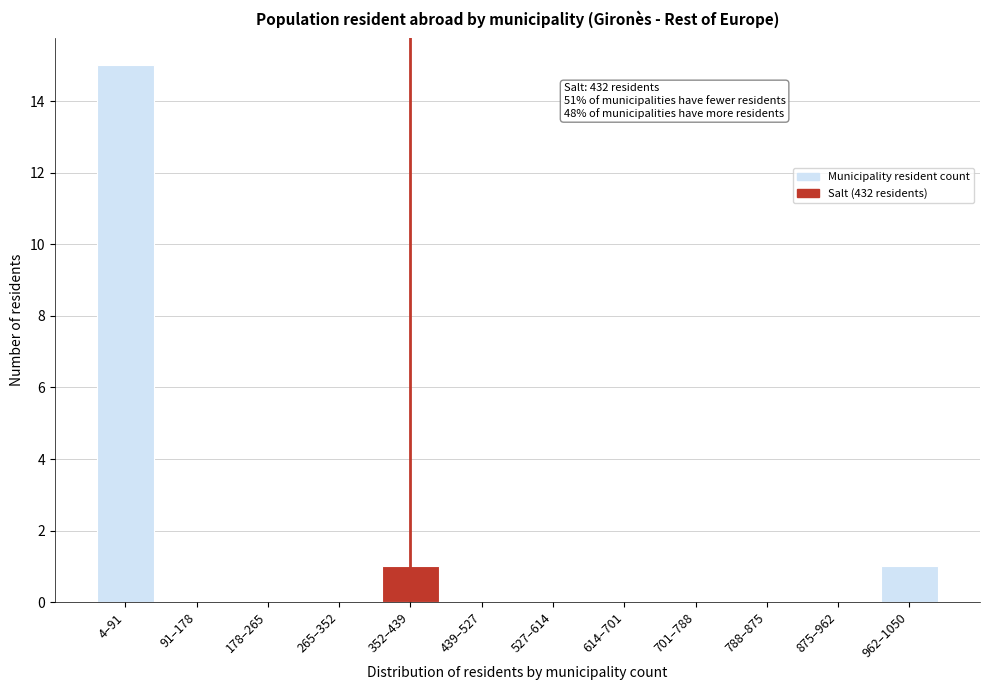

Reading right to left, list all the values displayed in this chart.

962–1050=1	875–962=0	788–875=0	701–788=0	614–701=0	527–614=0	439–527=0	352–439=1	265–352=0	178–265=0	91–178=0	4–91=15